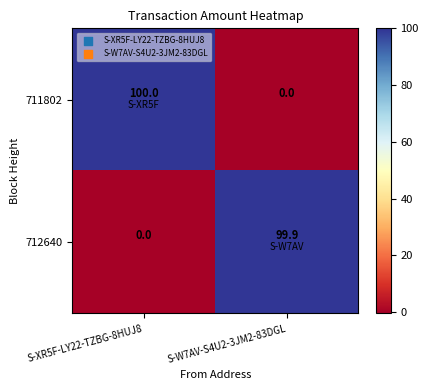

Is it true that 711802 equals 40.7 at S-W7AV-S4U2-3JM2-83DGL?

False